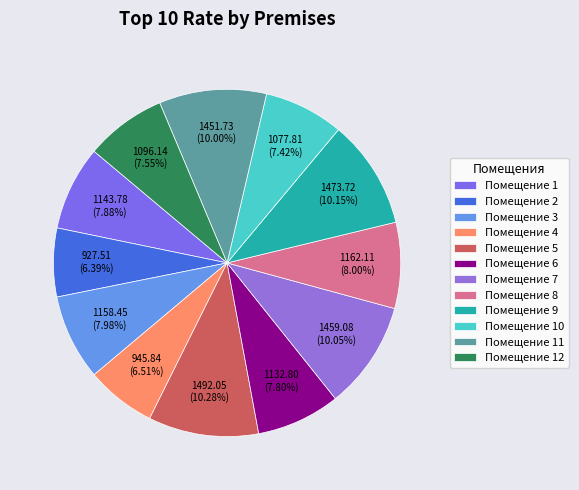

What is the largest slice in the pie chart?

5